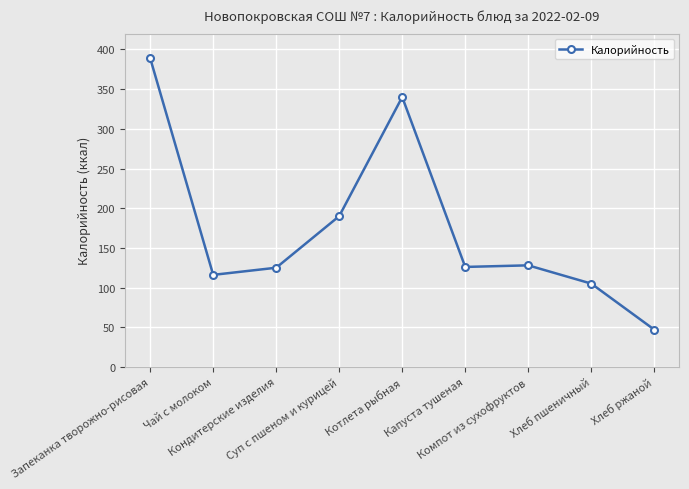

What is the sum of all values?

1566